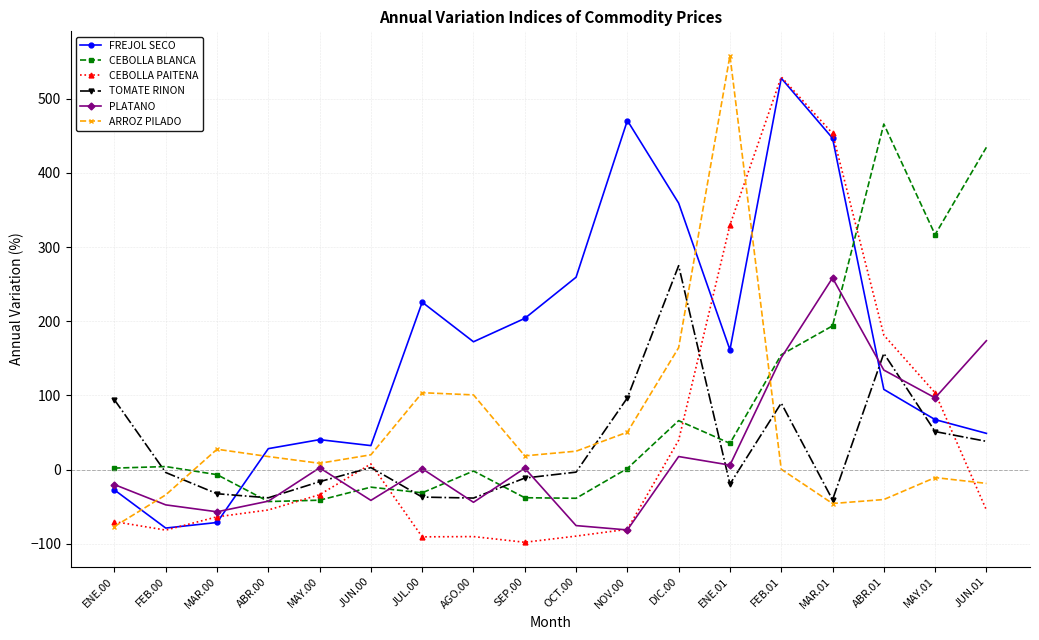

At which category is the sum across all series the highest?

FEB.01